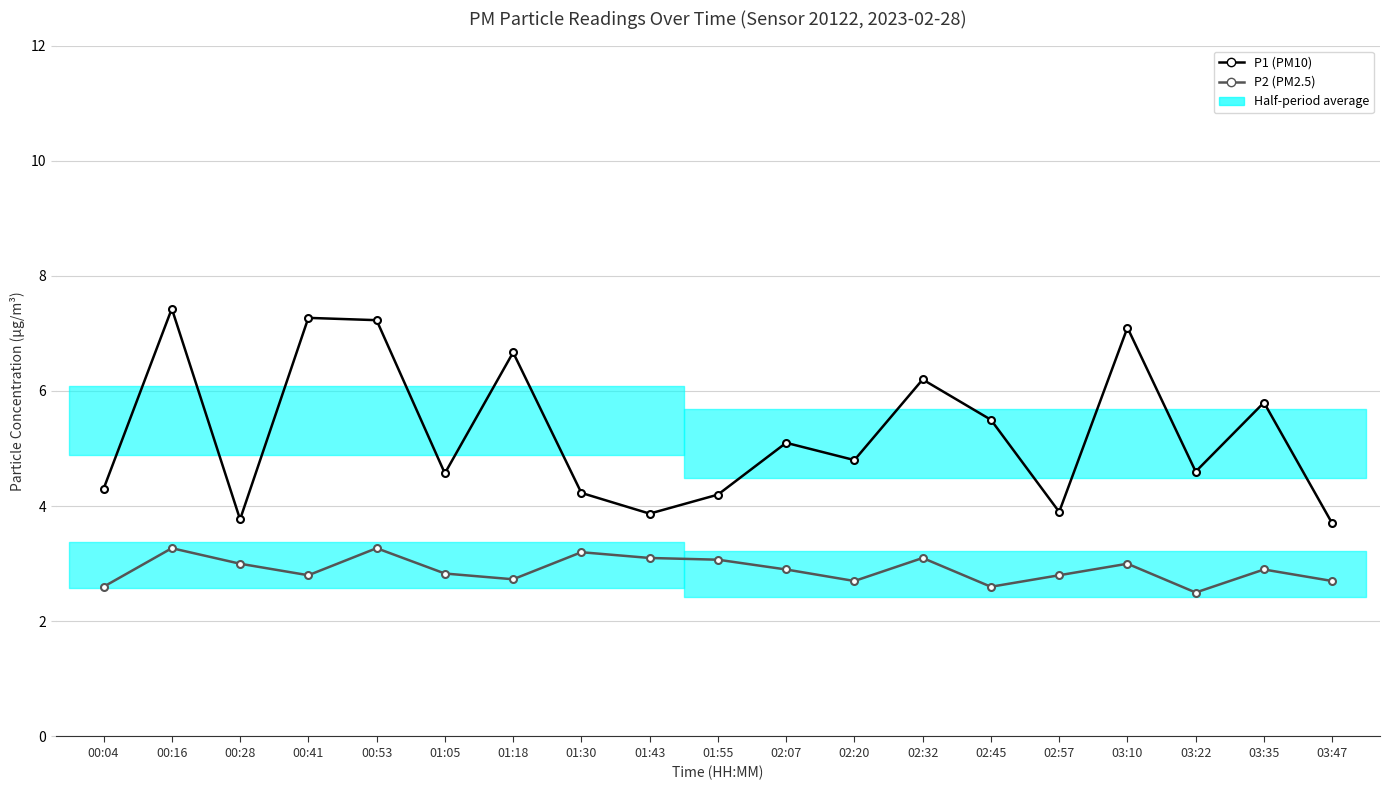

How many lines are shown in the chart?

2